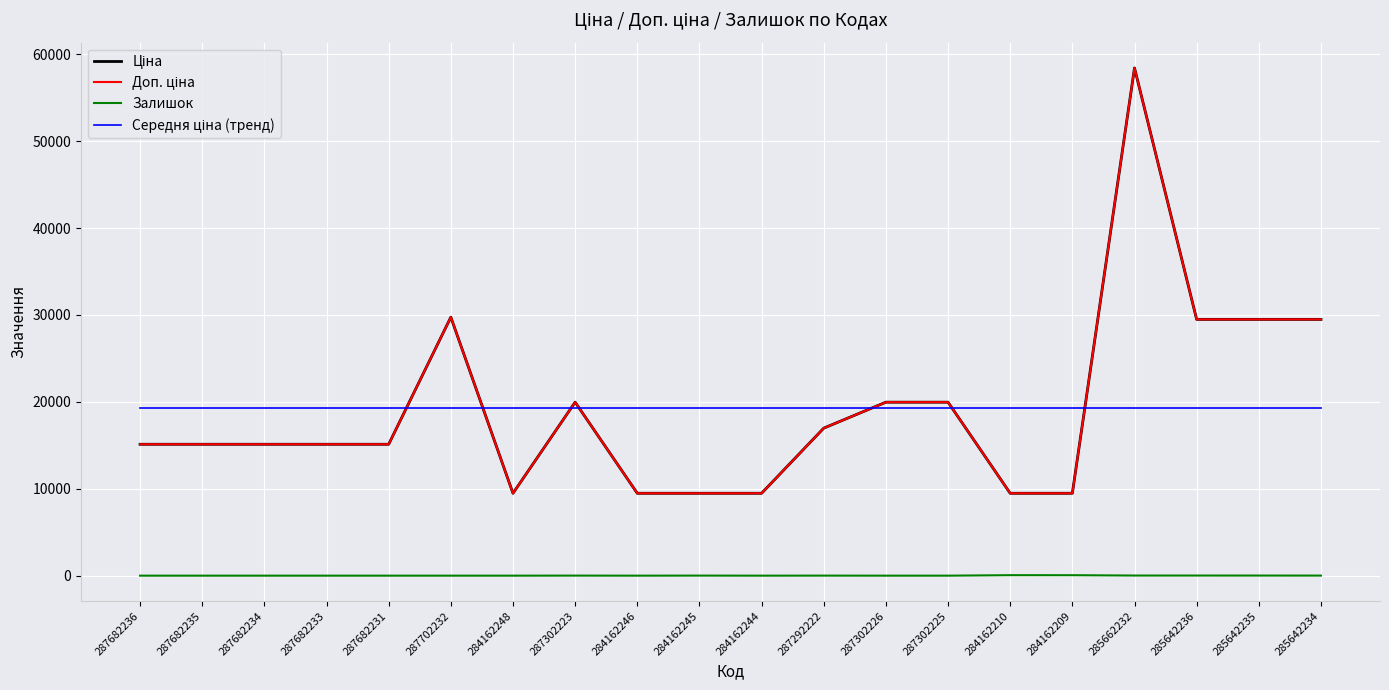

The Середня ціна (тренд) series shows 28838.0 at 285642234. True or false?

False